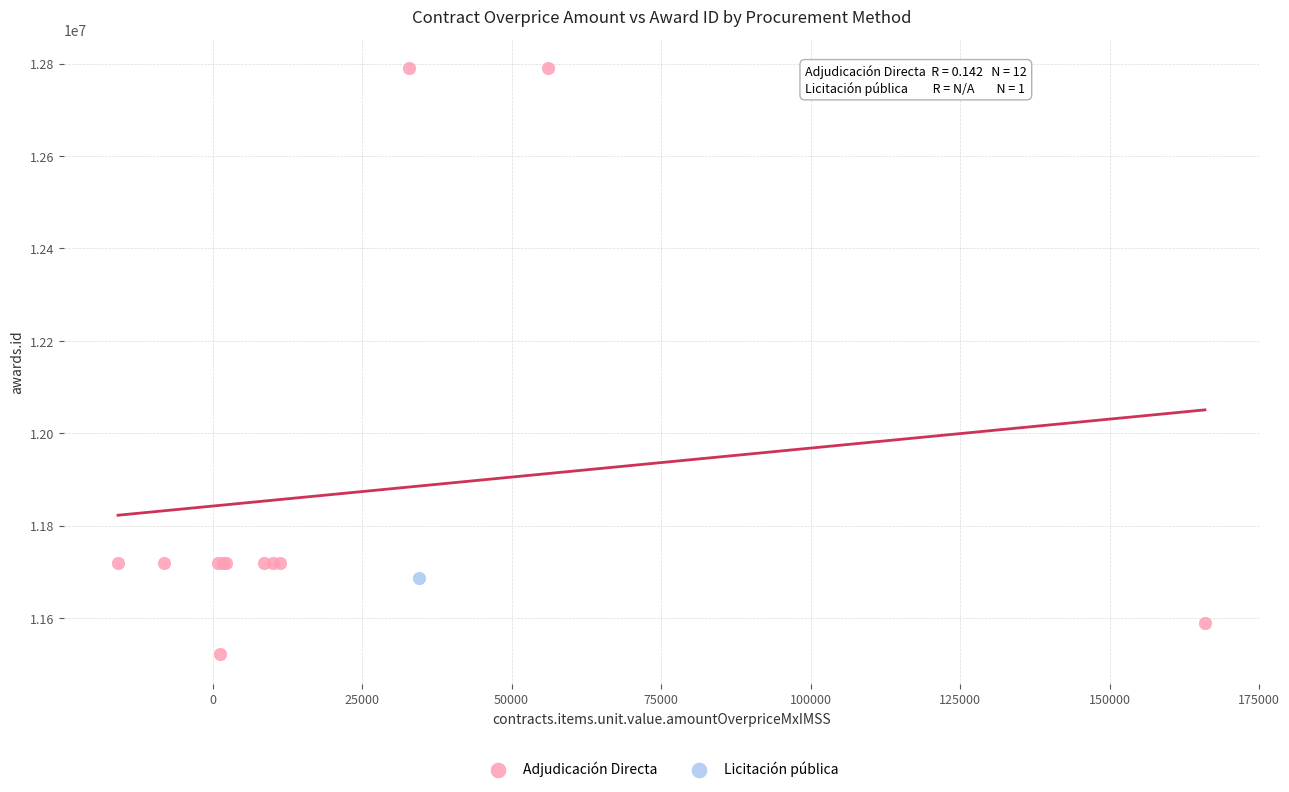

What are all the series names shown in the legend?

Adjudicación Directa, Licitación pública